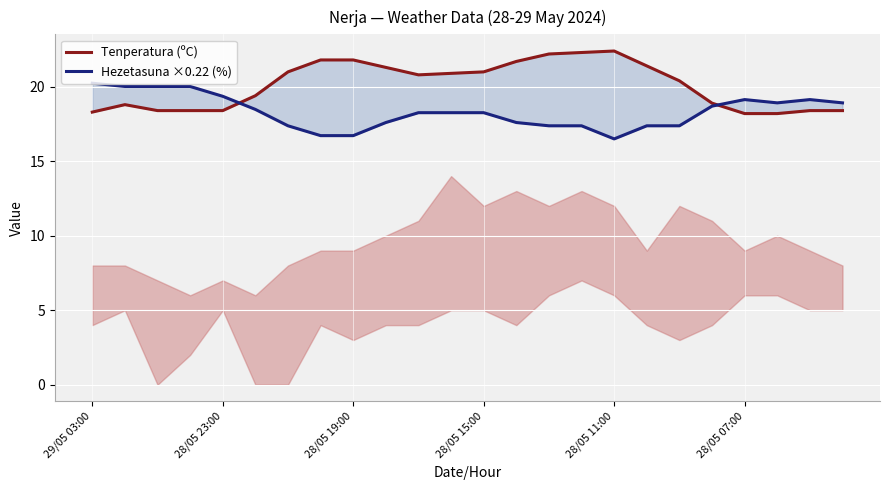

What are all the series names shown in the legend?

Tenperatura (ºC), Hezetasuna ×0.22 (%)